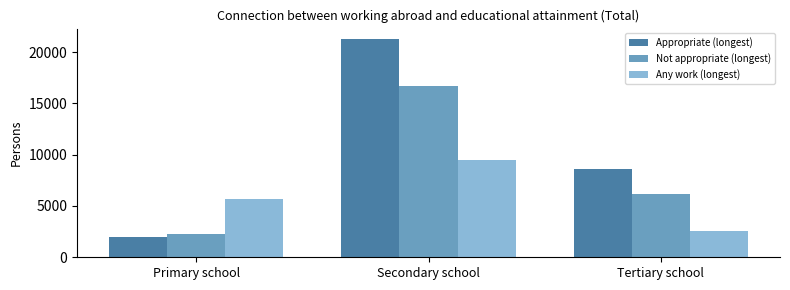

What is the total value across all series at Tertiary school?

17357.6